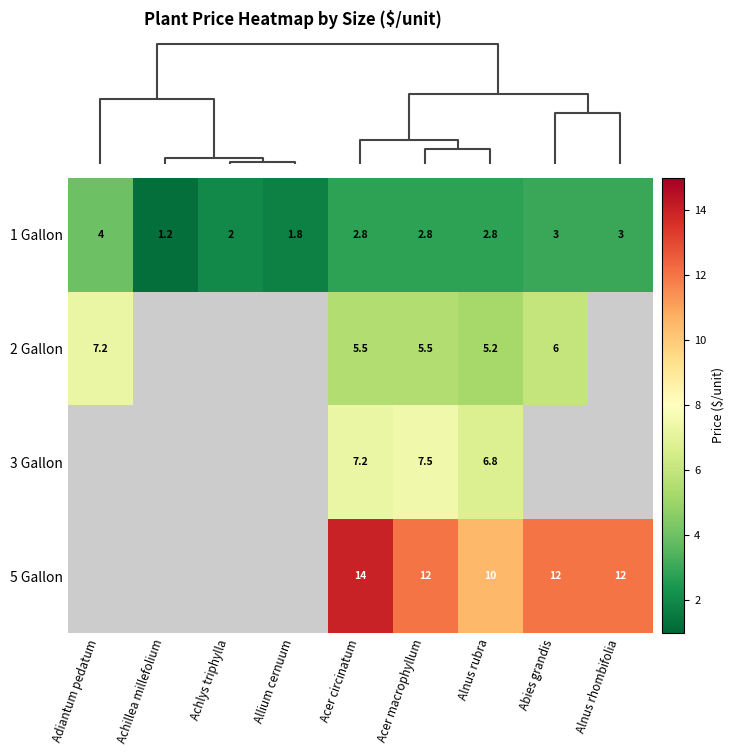

At which category is the sum across all series the highest?

Acer circinatum